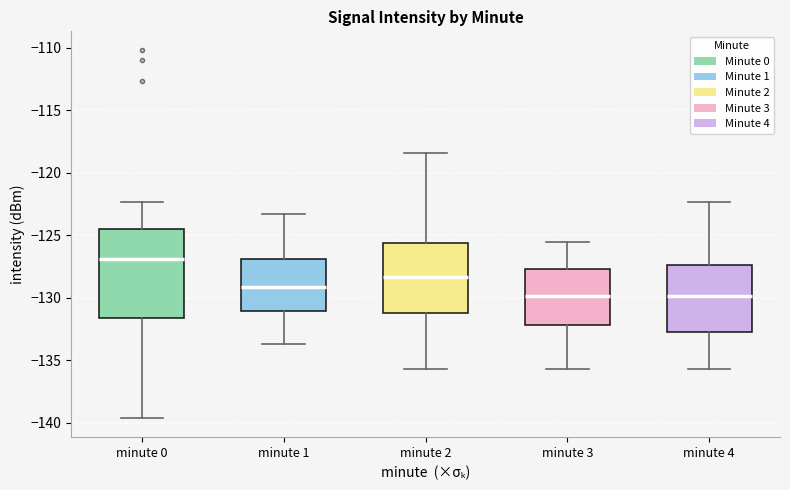

Reading left to right, transcribe this box plot: for each box, give where its median line is, the range the box spans, and where its two whiskers end, as read against the y-axis. The values are not printed on the chart, so give them approximately, as read against the axis.

minute 0: median -127.0, box -131.5 to -124.5, whiskers -139.5 to -122.5
minute 1: median -129.0, box -131.0 to -127.0, whiskers -133.5 to -123.5
minute 2: median -128.5, box -131.0 to -125.5, whiskers -135.5 to -118.5
minute 3: median -130.0, box -132.0 to -127.5, whiskers -135.5 to -125.5
minute 4: median -130.0, box -132.5 to -127.5, whiskers -135.5 to -122.5